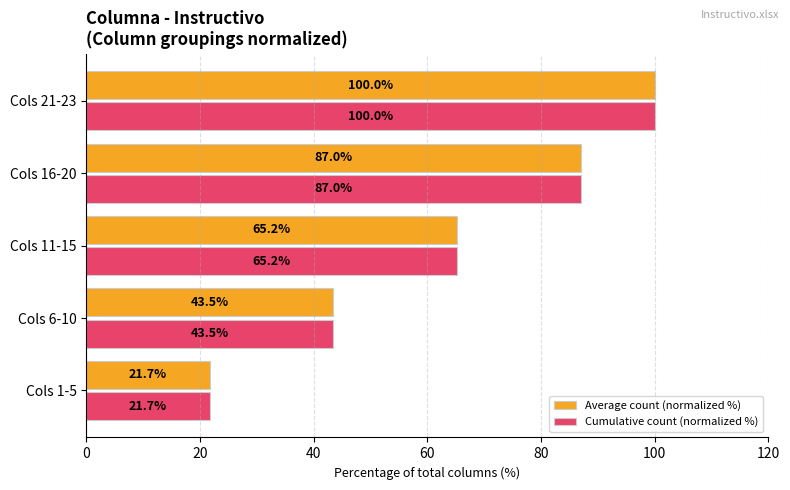

What is the minimum value shown in the chart?

21.7